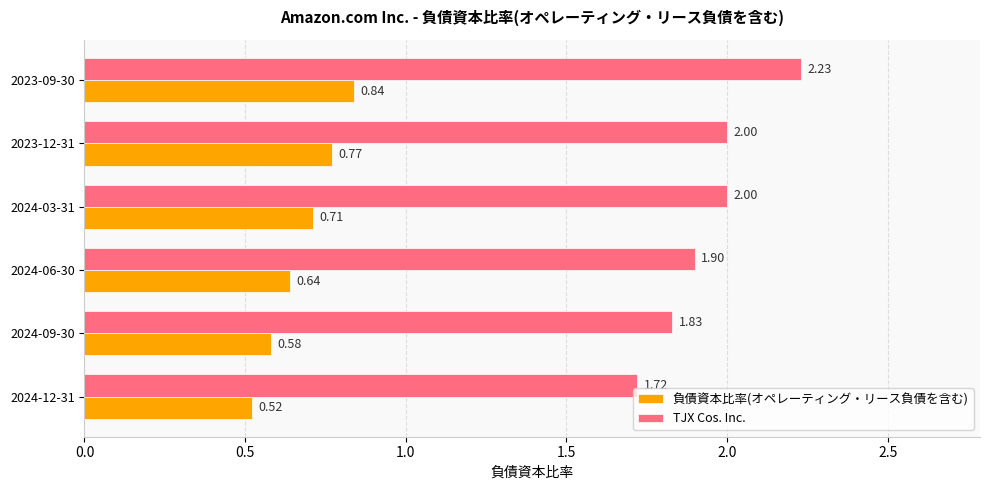

What is the sum of the 負債資本比率(オペレーティング・リース負債を含む) values at 2023-12-31 and 2024-03-31?

1.5